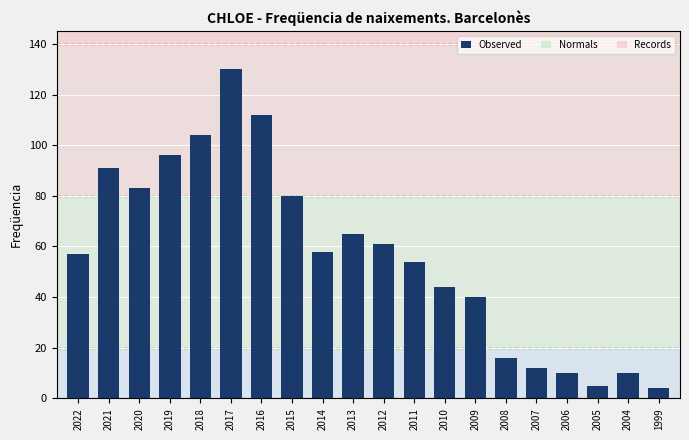

Is it true that the value at 2018 is 72?

False